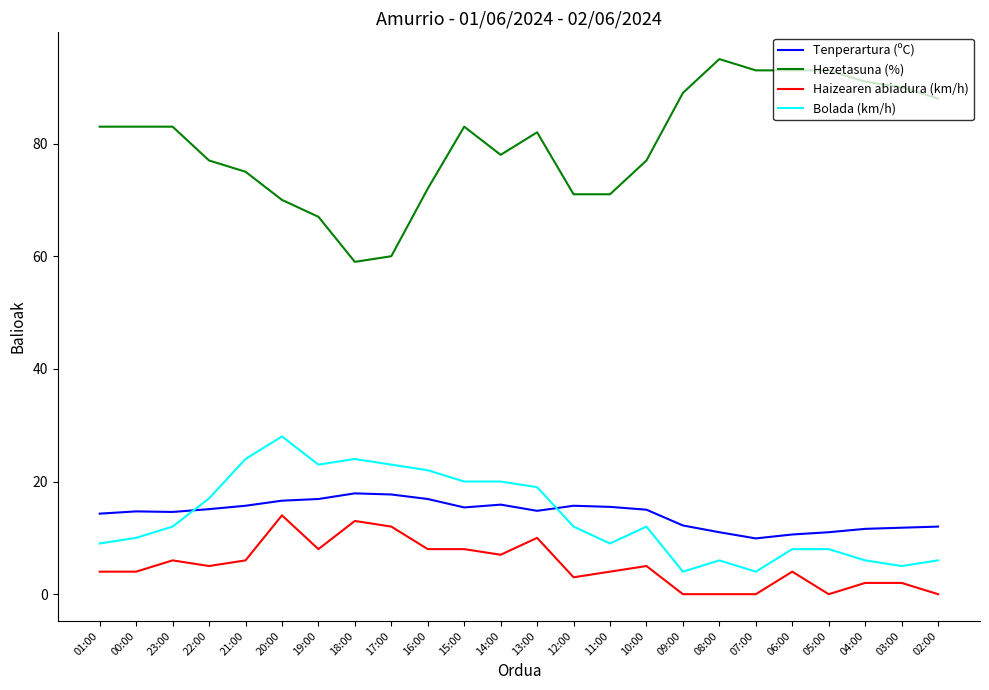

True or false: Bolada (km/h) has more than 0 interior local peaks.

True